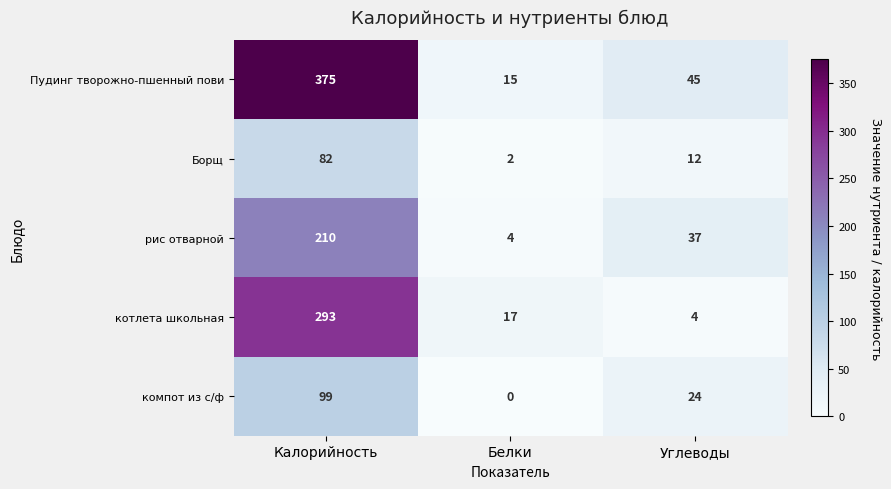

Read the Борщ value at Калорийность, to the nearest 5.

80